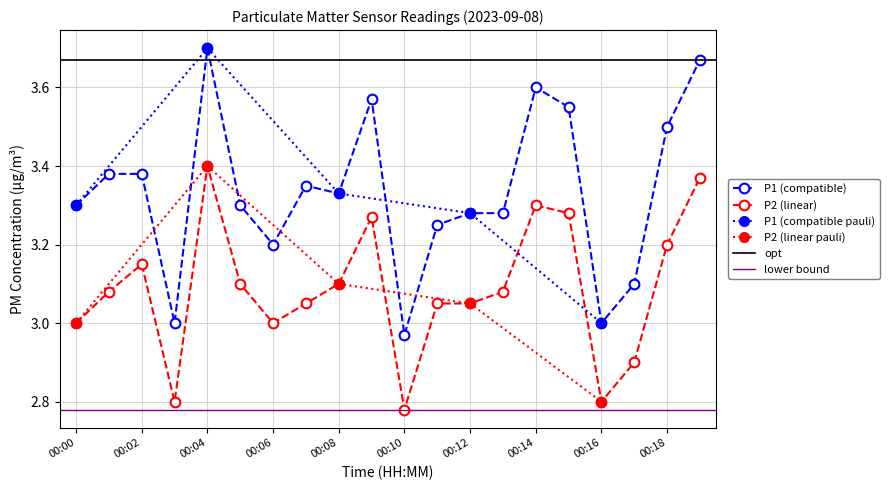

True or false: P1 and P2 cross at least once.

False